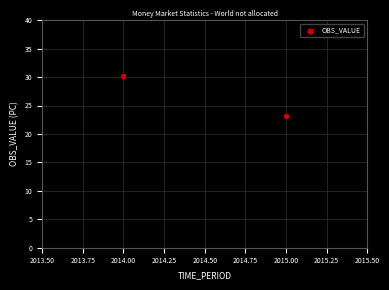

What Y value in the scatter plot is closest to 26?

23.2